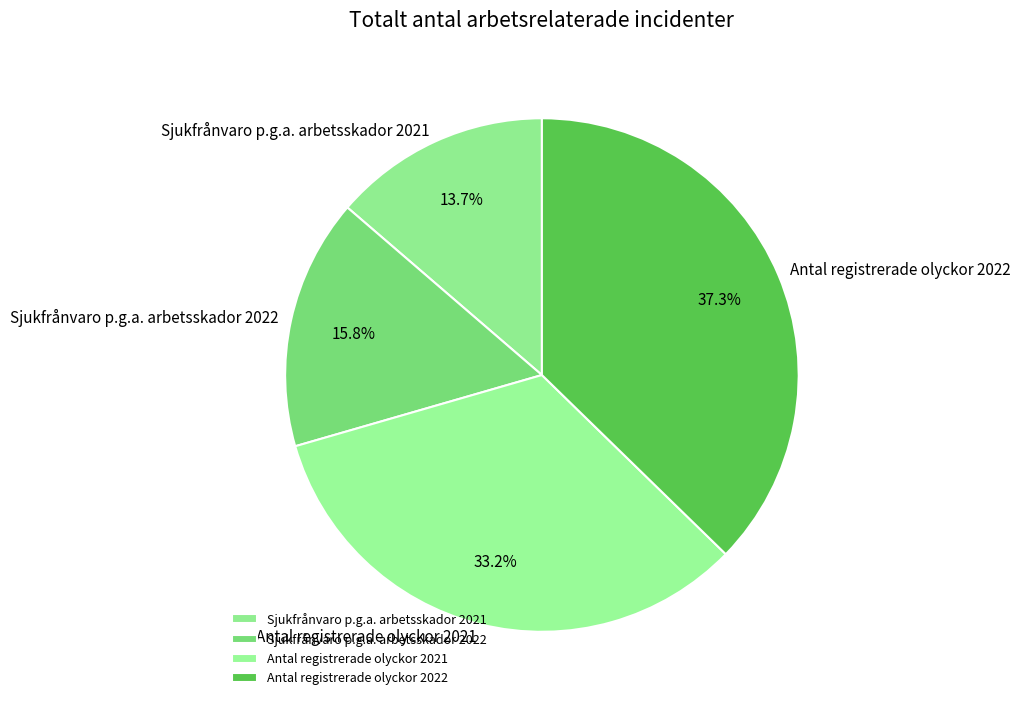

To the nearest percent, what percentage of the pie is Antal registrerade olyckor 2021?

33%